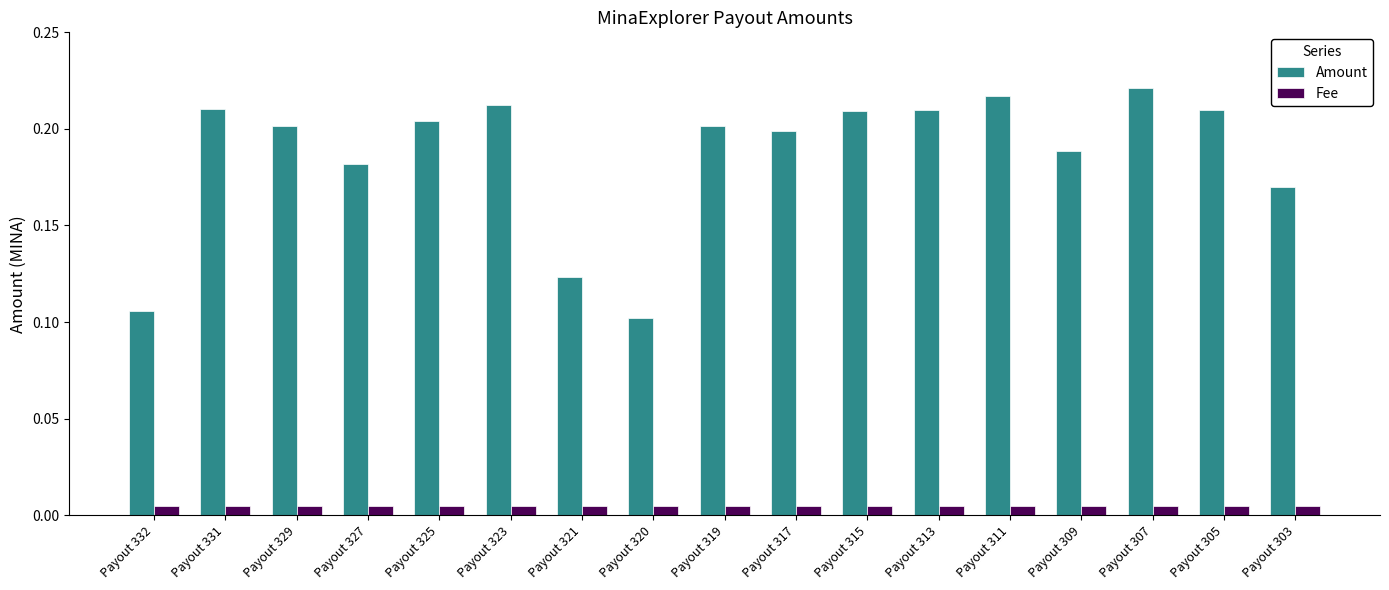

Rank the series by their average value, from highest to lowest.

Amount, Fee